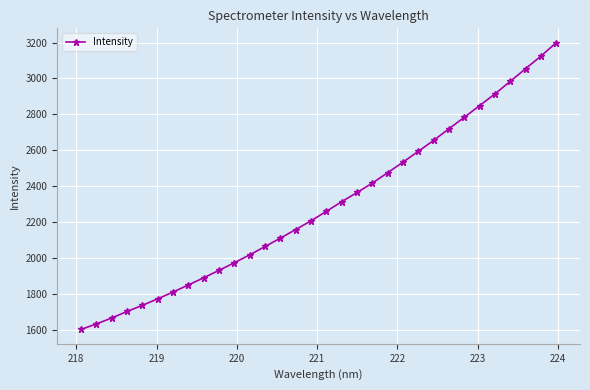

What is the average value?

2293.1